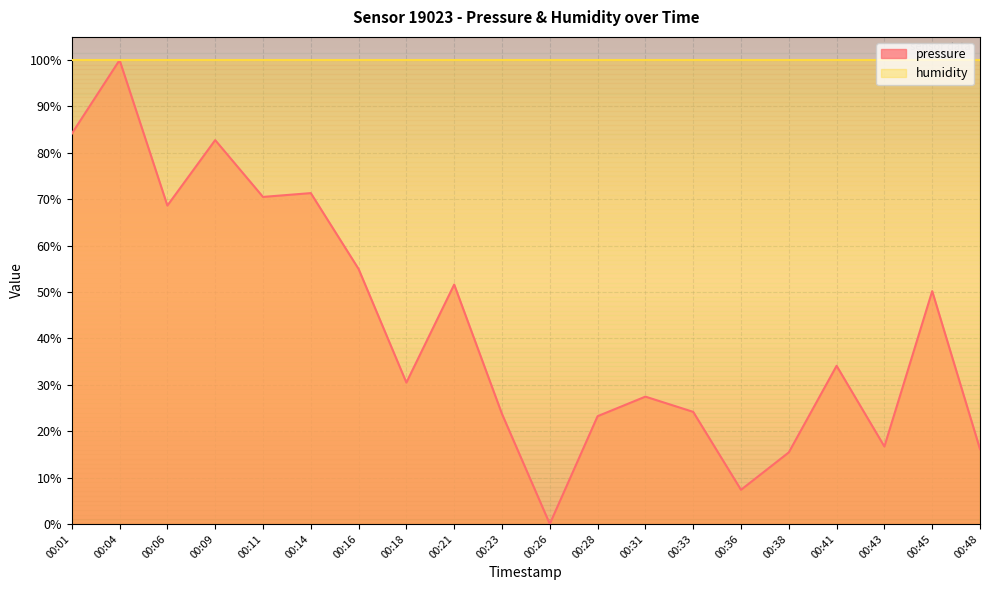

What is the sum of the values at 00:18 and 00:11?

101.0